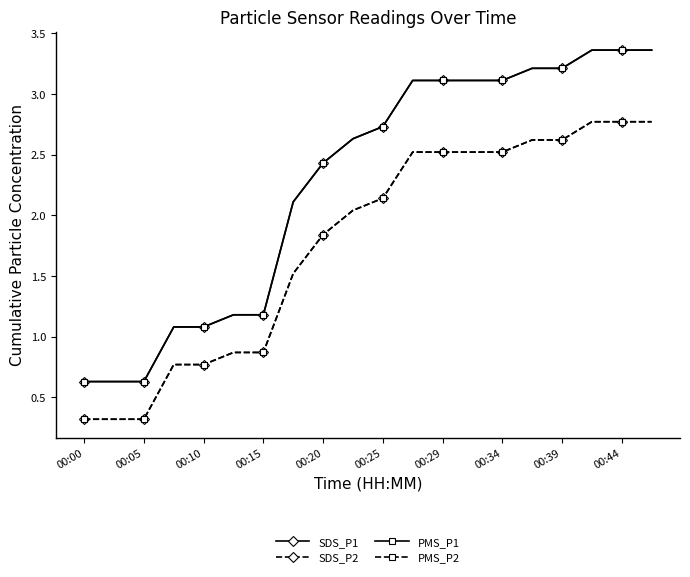

Reading left to right, list all the values displayed in this chart.

SDS_P1: 0.6	0.6	0.6	1.1	1.1	1.2	1.2	2.1	2.4	2.6	2.7	3.1	3.1	3.1	3.1	3.2	3.2	3.4	3.4	3.4
SDS_P2: 0.3	0.3	0.3	0.8	0.8	0.9	0.9	1.5	1.8	2.0	2.1	2.5	2.5	2.5	2.5	2.6	2.6	2.8	2.8	2.8
PMS_P1: 0.6	0.6	0.6	1.1	1.1	1.2	1.2	2.1	2.4	2.6	2.7	3.1	3.1	3.1	3.1	3.2	3.2	3.4	3.4	3.4
PMS_P2: 0.3	0.3	0.3	0.8	0.8	0.9	0.9	1.5	1.8	2.0	2.1	2.5	2.5	2.5	2.5	2.6	2.6	2.8	2.8	2.8